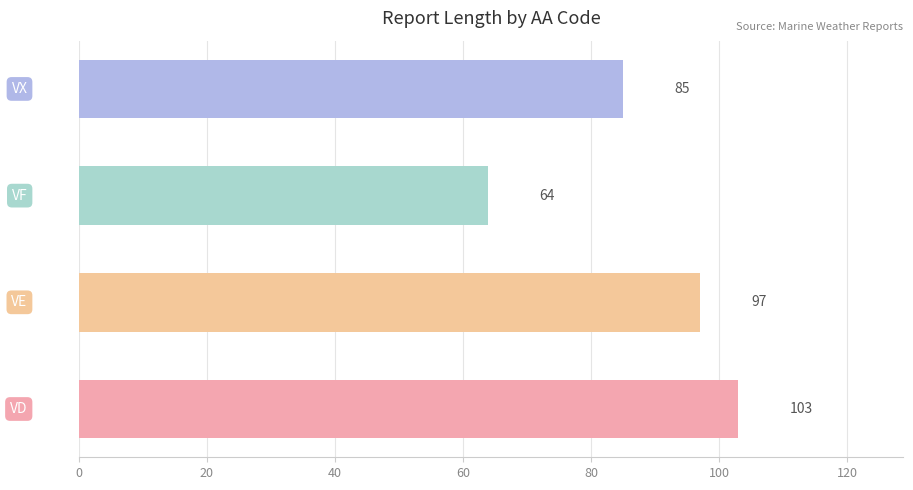

Reading bottom to top, transcribe all the data shown in this chart.

103	97	64	85